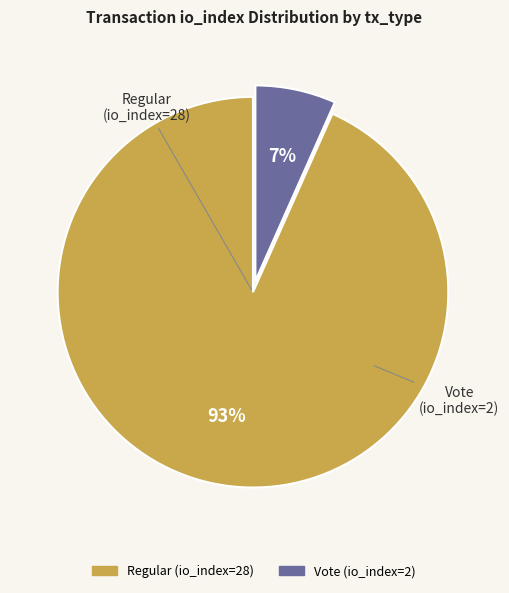

Is the sum of Vote (io_index=2) and Regular (io_index=28) greater than half?

Yes